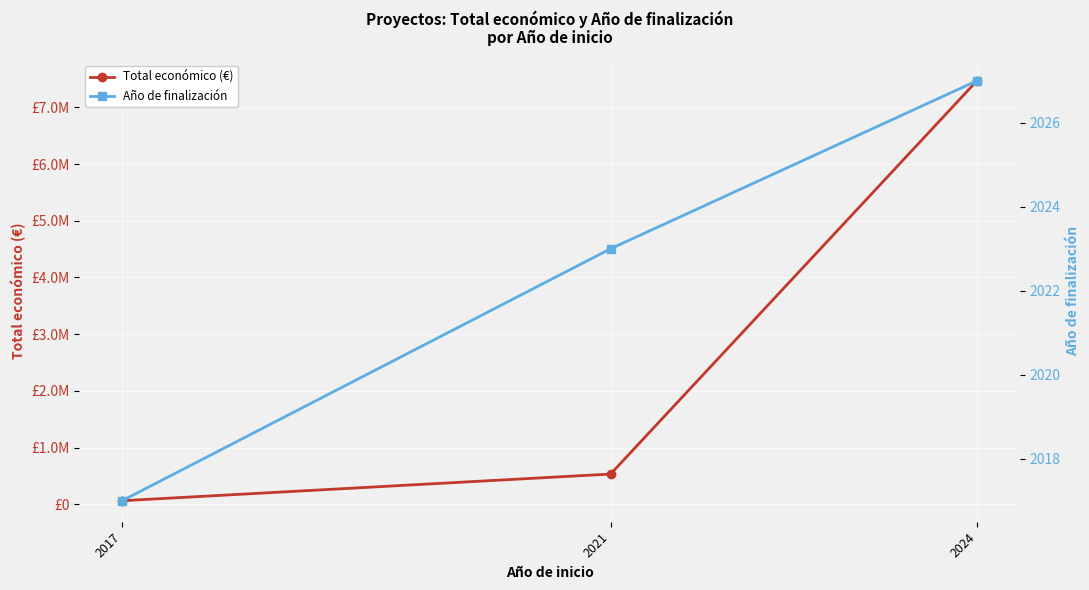

Is this an area chart (filled region under the line)?

No